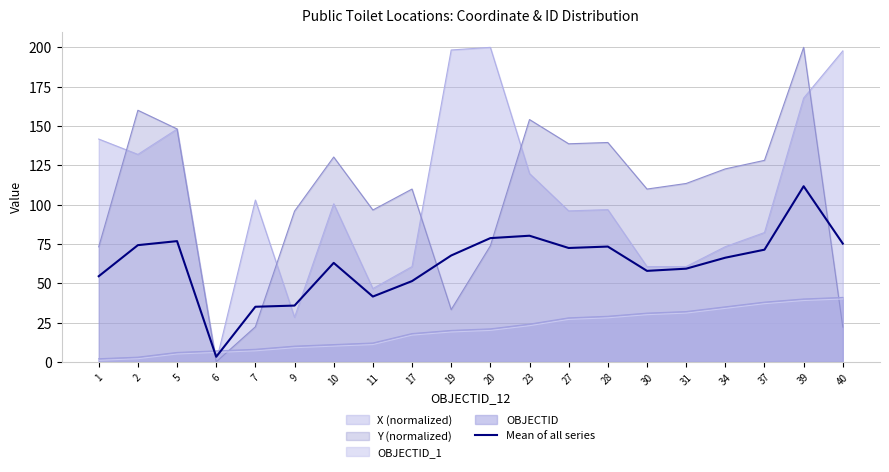

Where is the first local minimum?

6